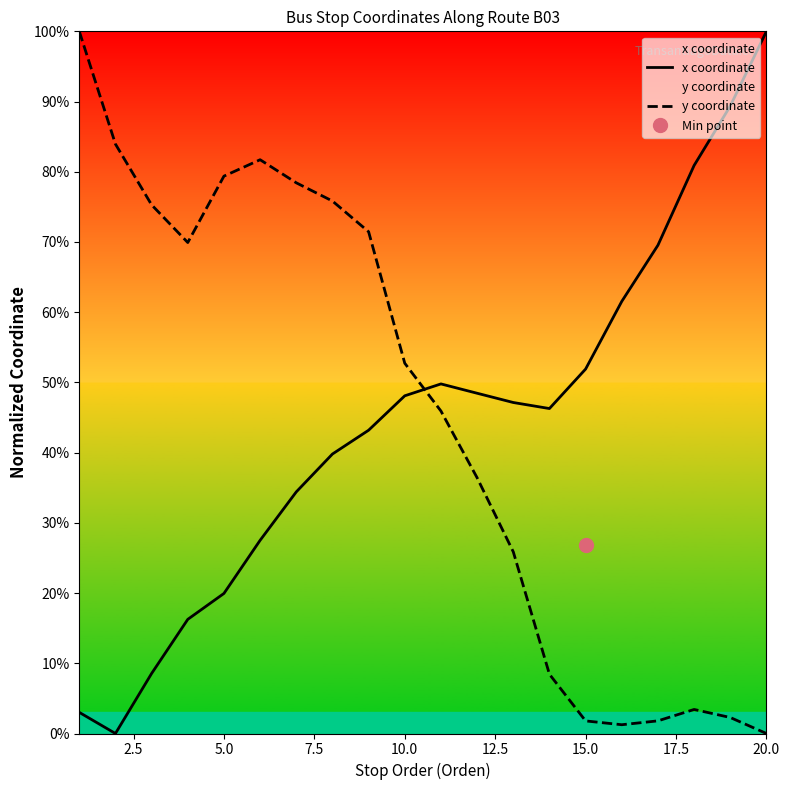

True or false: x coordinate has more than 1 points higher than both neighbors.

False